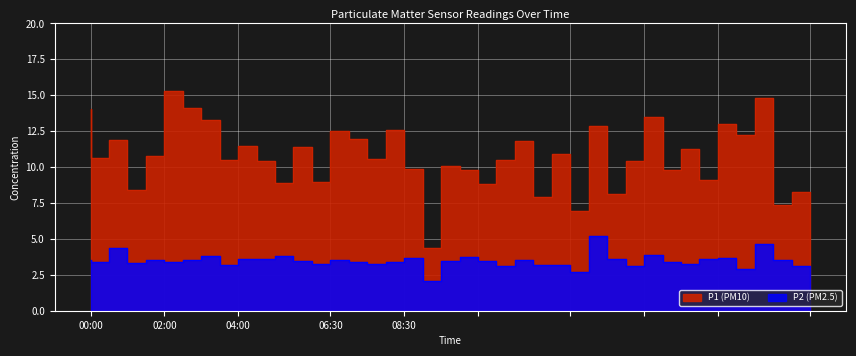

What position from the left is 03:30?

8